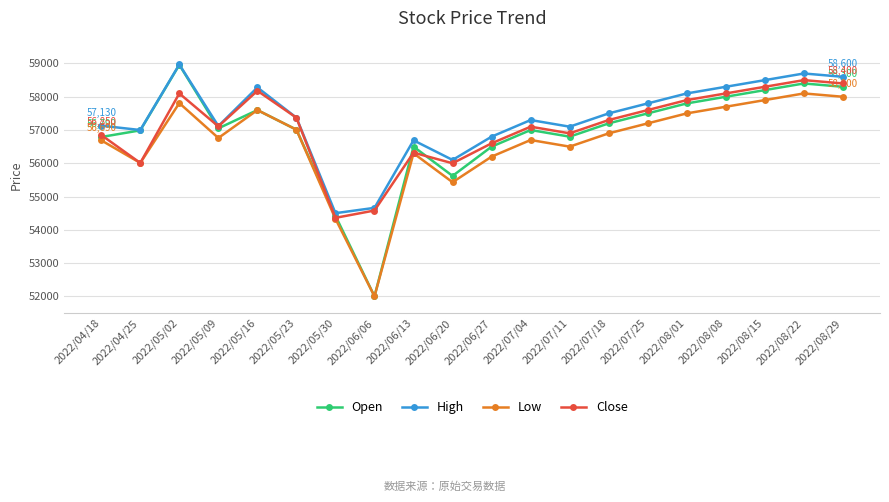

True or false: Low and High cross at least once.

False